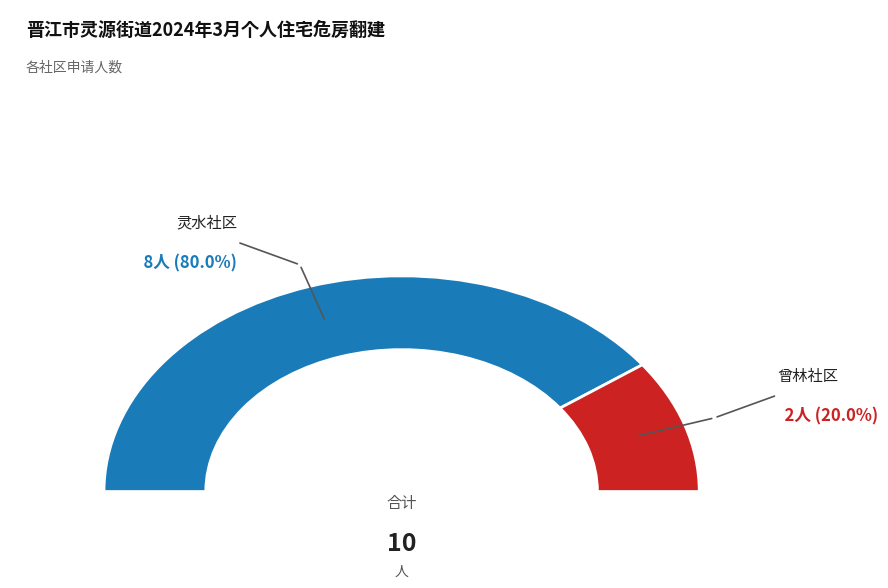

Between 灵水社区 and 曾林社区, which is larger?

灵水社区